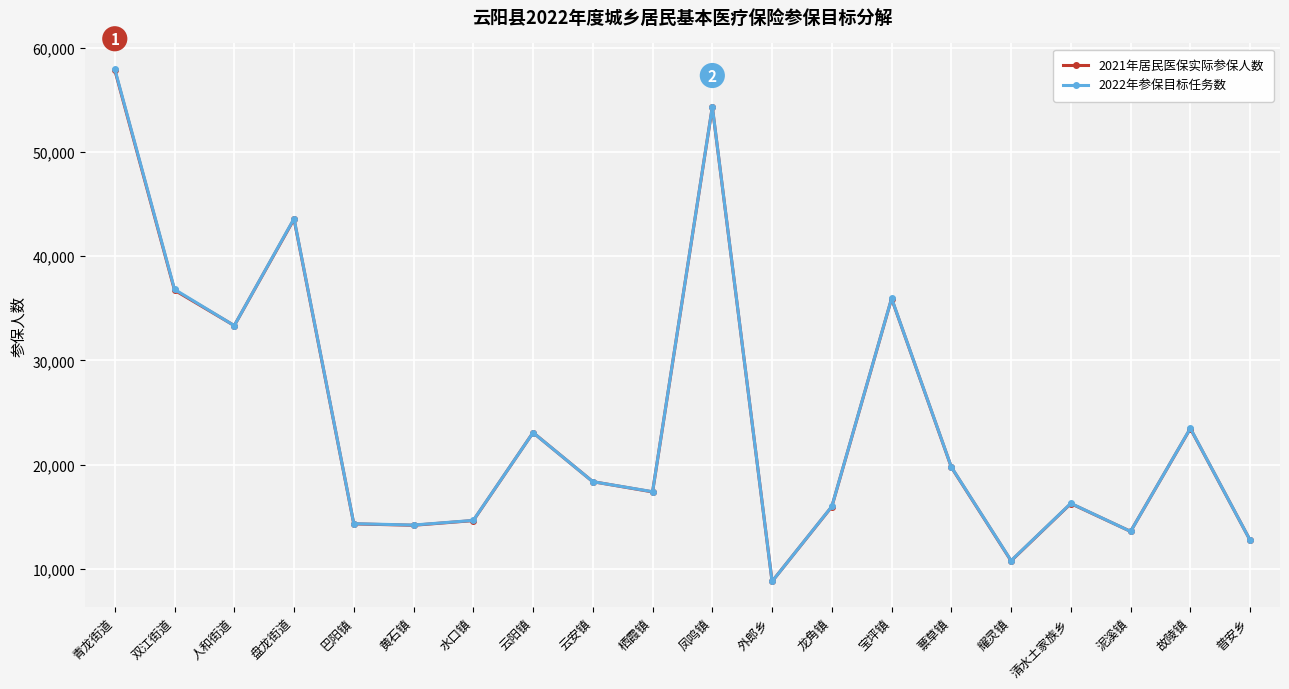

The 2022年参保目标任务数 series shows 9188 at 清水土家族乡. True or false?

False